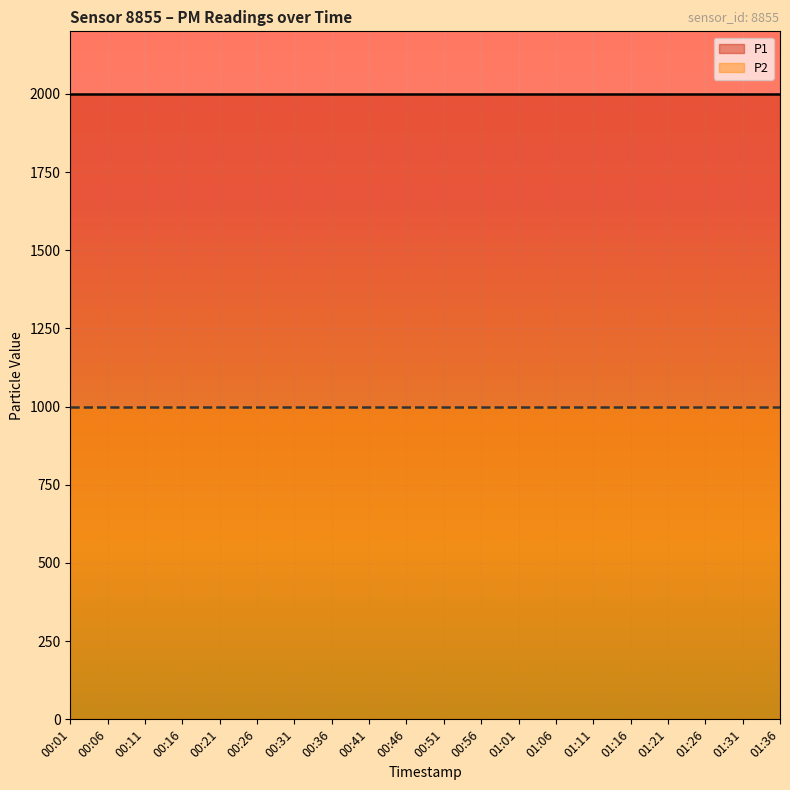

What is the minimum value shown in the chart?

999.9